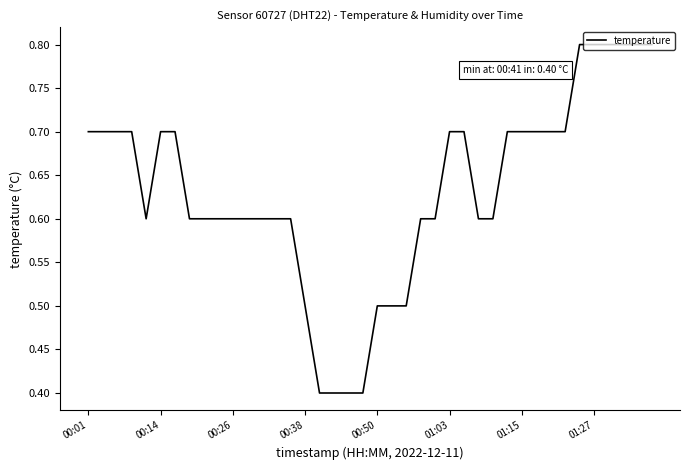

What is the minimum value shown in the chart?

0.4